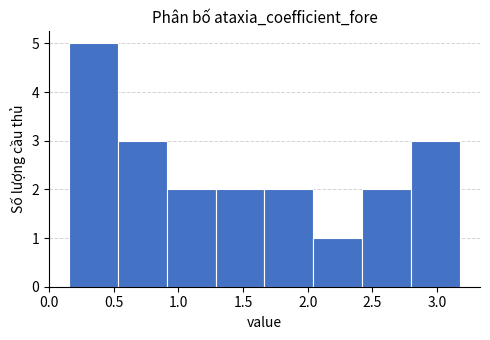

Over which range of the x-axis is the bar tallest?

0.15 to 0.55